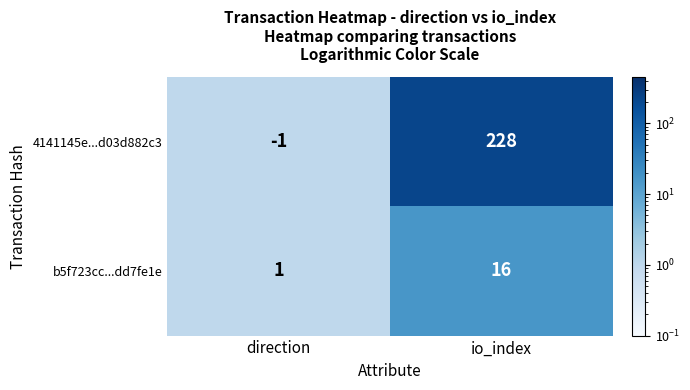

Read the 4141145e...d03d882c3 value at io_index, to the nearest 5.

230